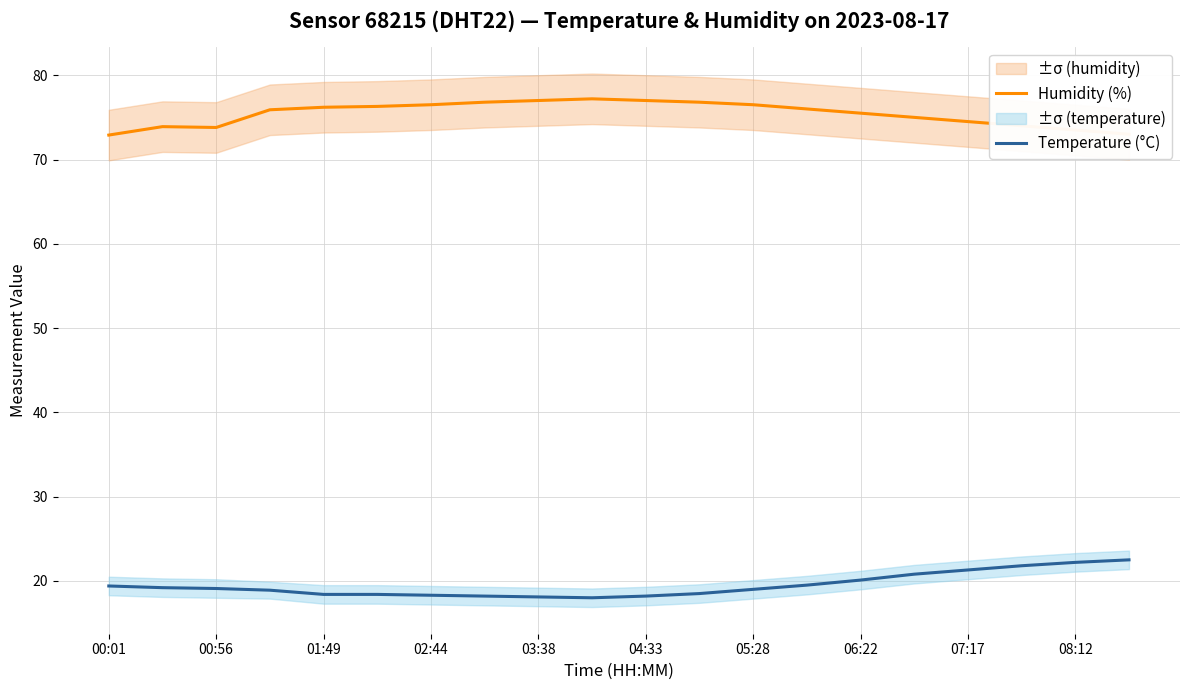

Is it true that Temperature (°C) equals 33.3 at 05:28?

False